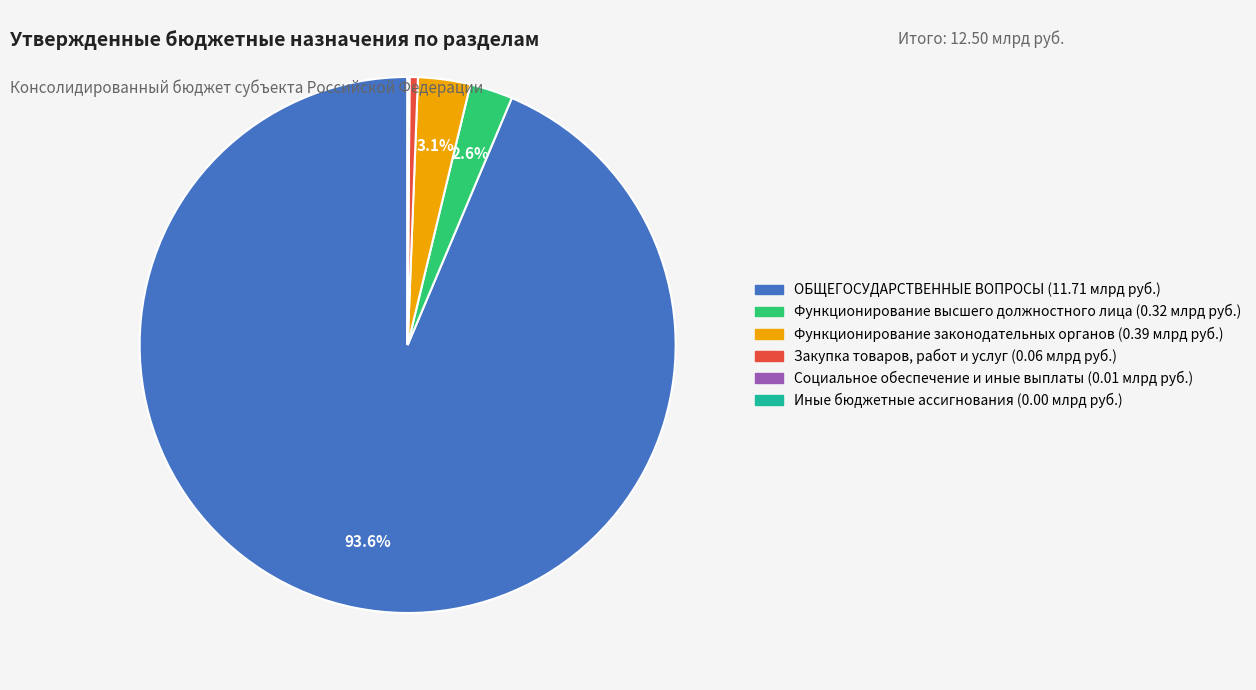

Is Функционирование законодательных органов the majority of the pie?

No